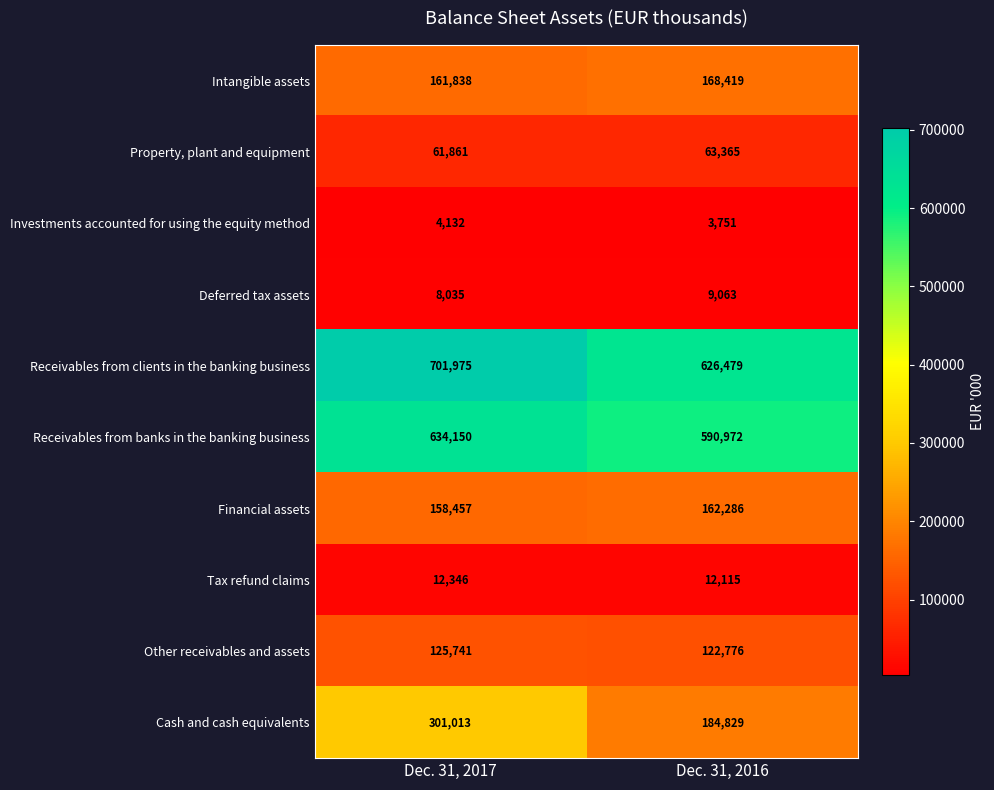

At which category does the chart reach its minimum across all series?

Dec. 31, 2016